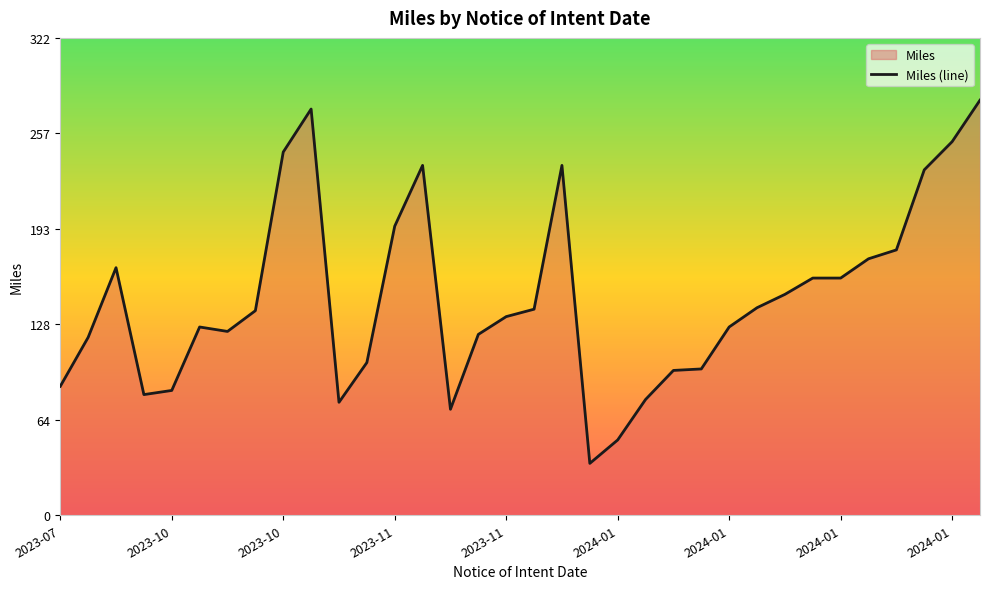

Where is the data nearest to the value 157?

27